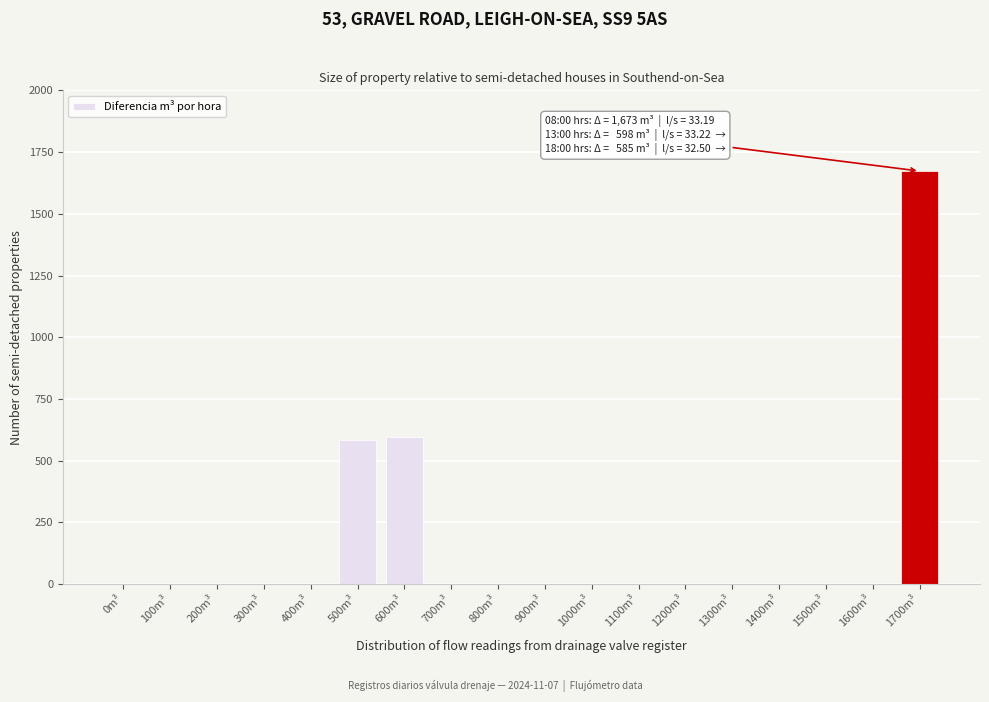

Reading left to right, transcribe all the data shown in this chart.

0m³=0	100m³=0	200m³=0	300m³=0	400m³=0	500m³=585	600m³=598	700m³=0	800m³=0	900m³=0	1000m³=0	1100m³=0	1200m³=0	1300m³=0	1400m³=0	1500m³=0	1600m³=0	1700m³=1673